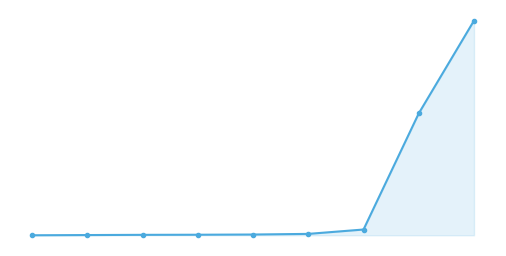

Reading left to right, extract all data points from this chart.

10917	10919	10921	10922	10924	10930	10971	12062	12933